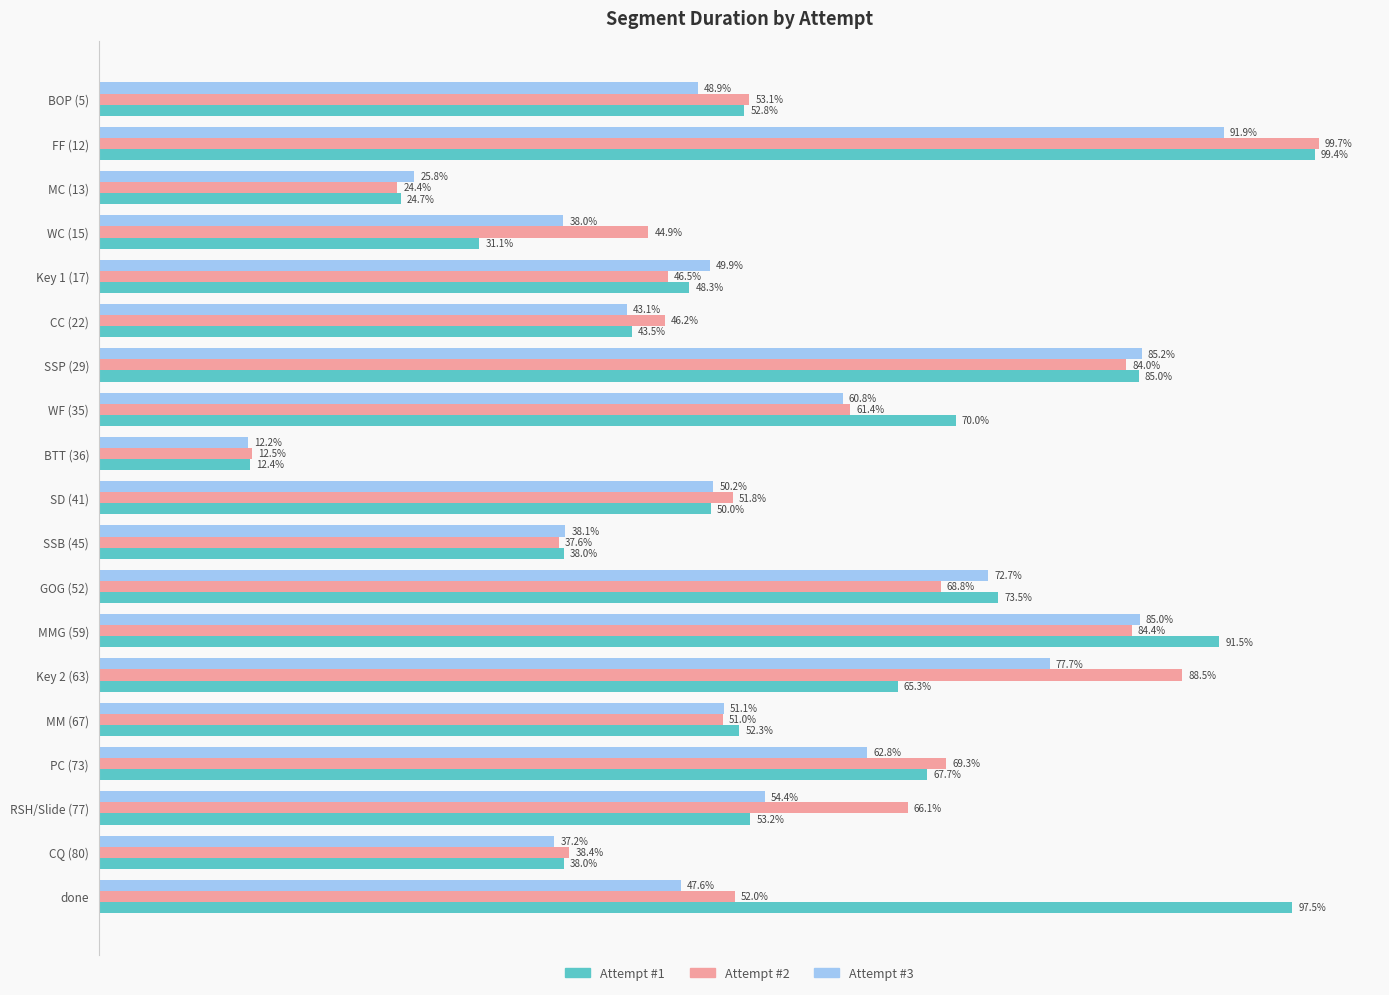

What are all the series names shown in the legend?

Attempt #1, Attempt #2, Attempt #3